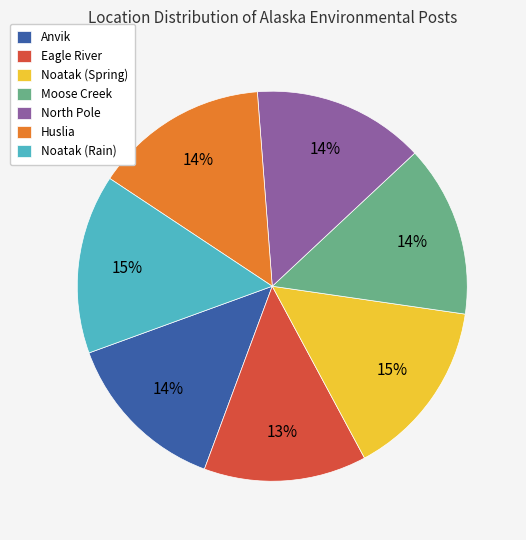

To the nearest percent, what is the average slice percentage?

14%